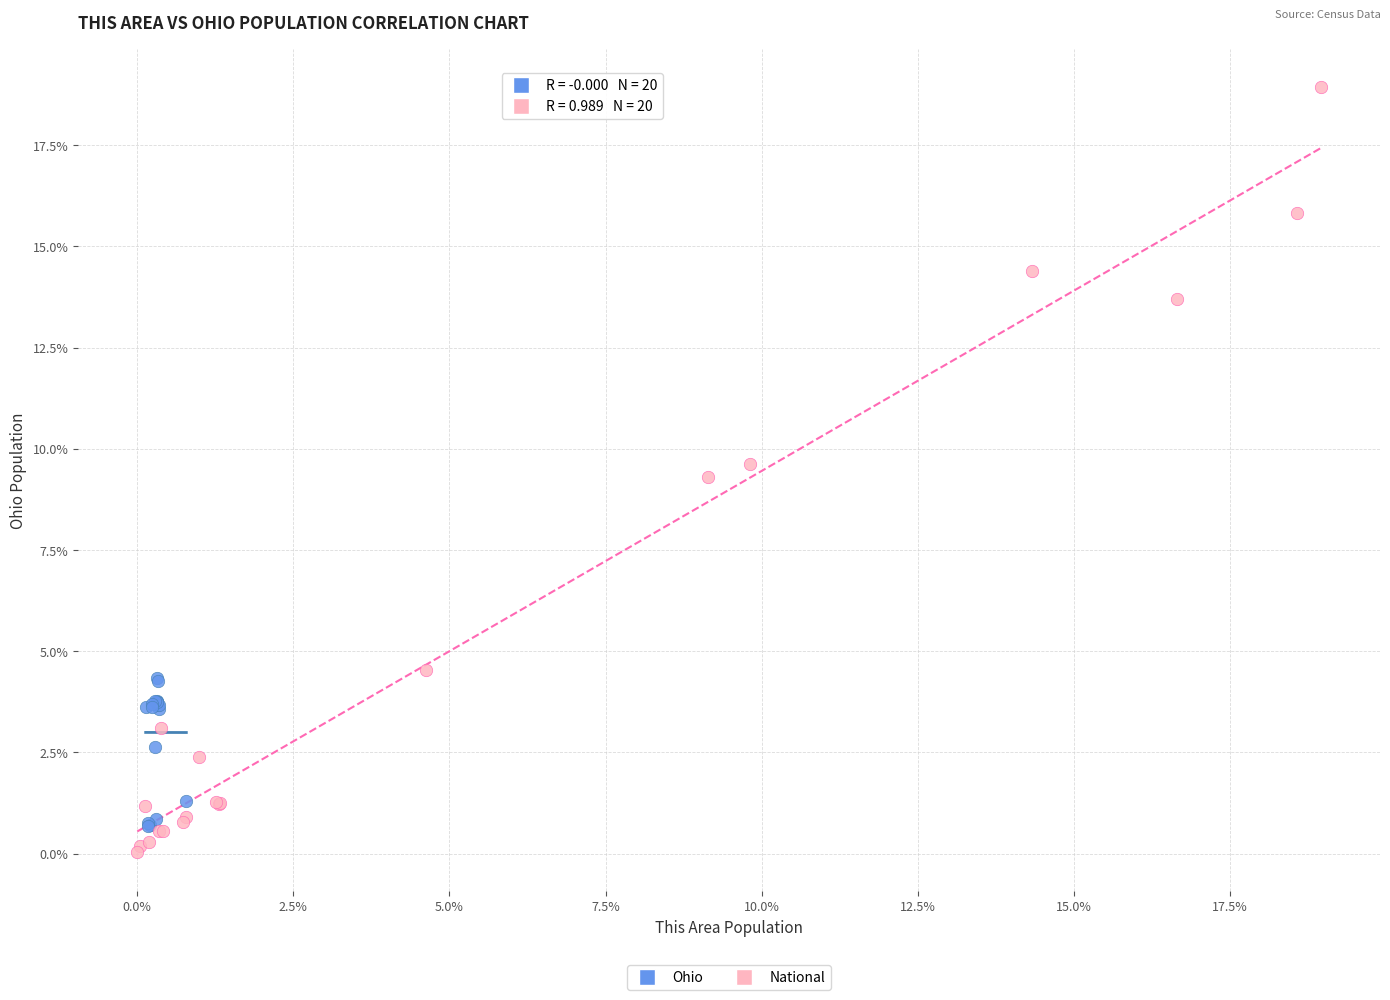

Which series has the widest spread of Y values?

National